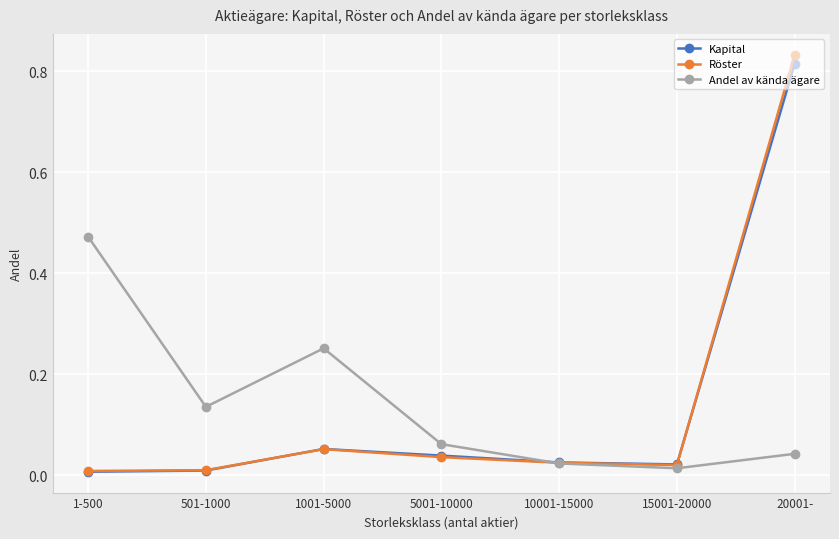

How many series are shown in this chart?

3